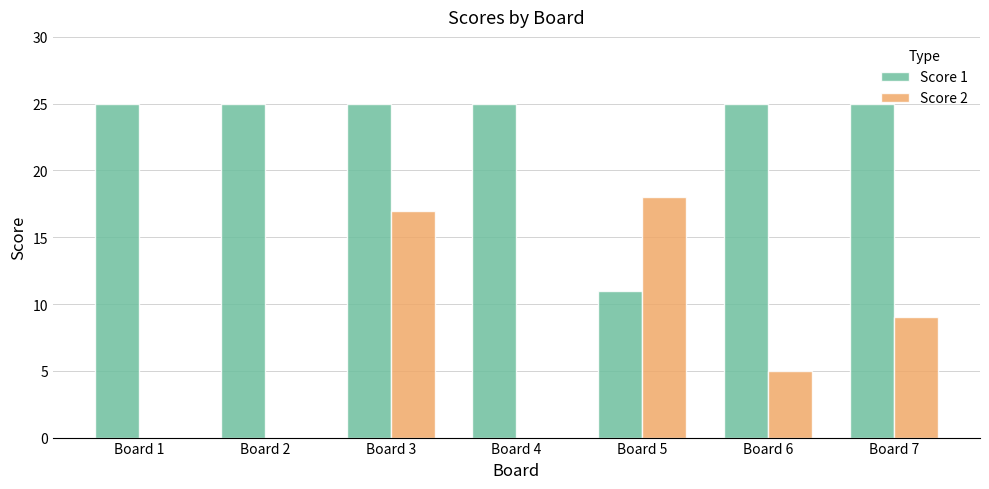

At which label does Score 2 reach its peak?

Board 5